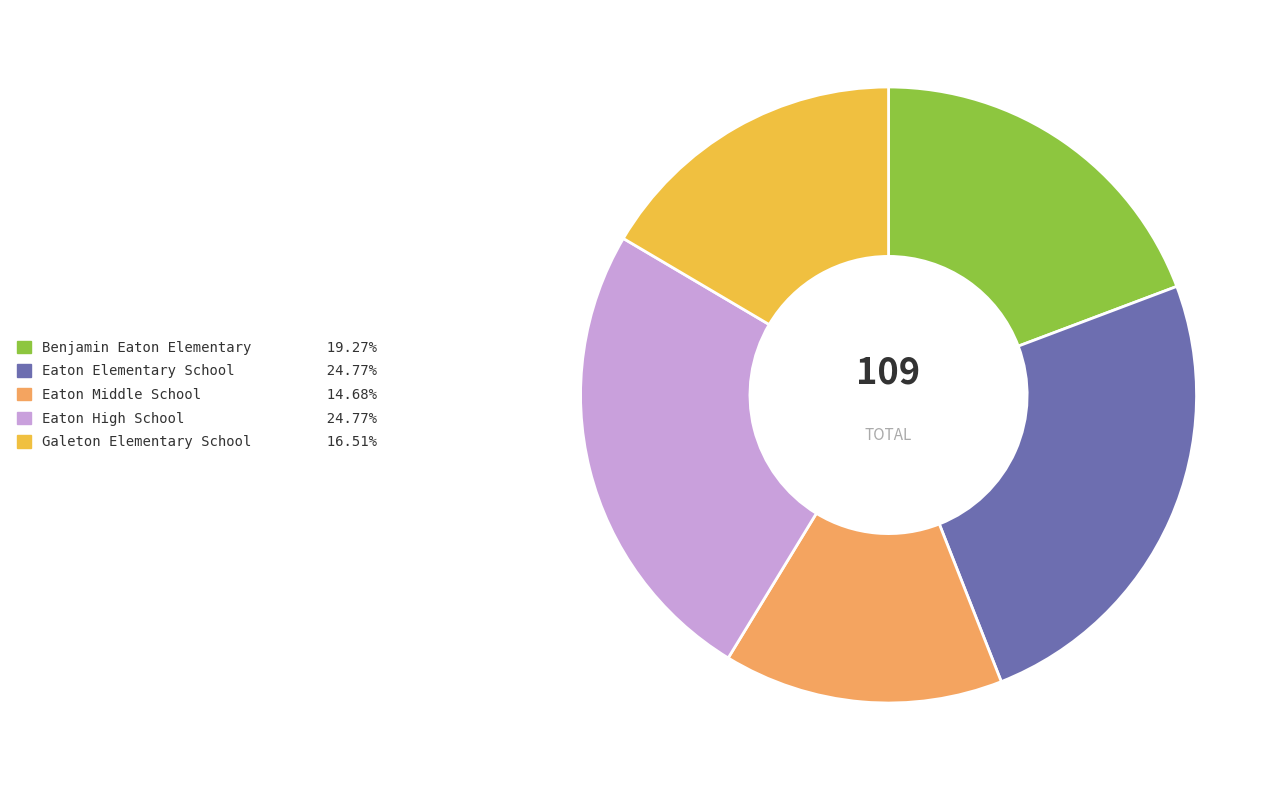

Is there any slice that represents more than half of the pie?

No